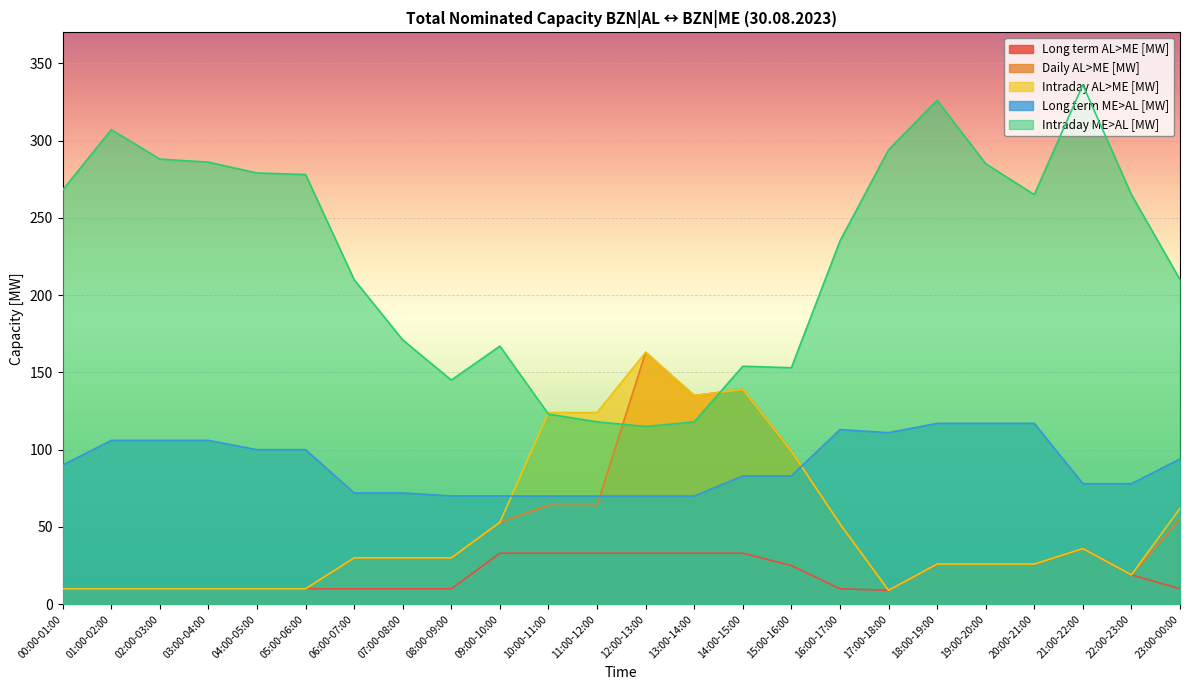

Which series has the largest range (max minus min)?

Intraday ME>AL [MW]